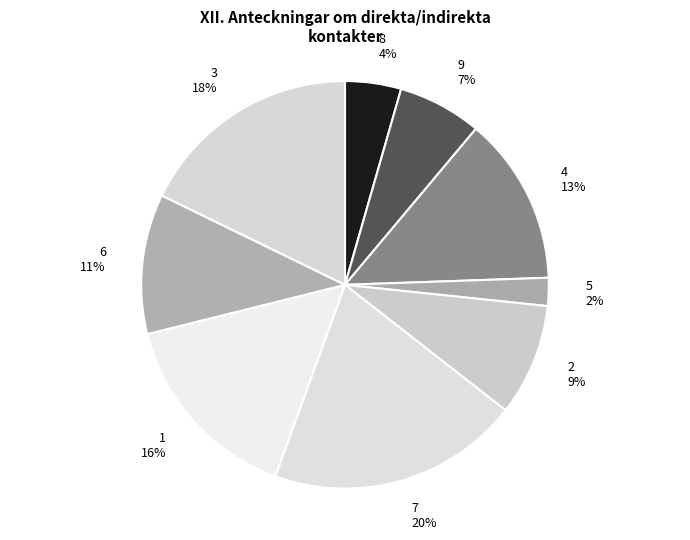

Count the number of slices in the pie.

9